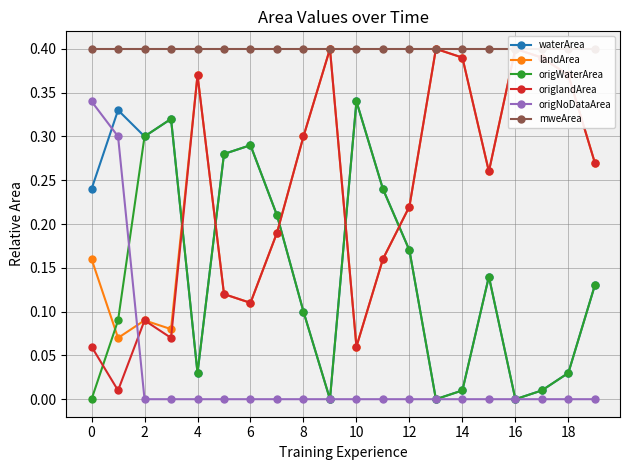

Rank the series at 17 from lowest to highest value.

origNoDataArea, waterArea, origWaterArea, landArea, origlandArea, mweArea